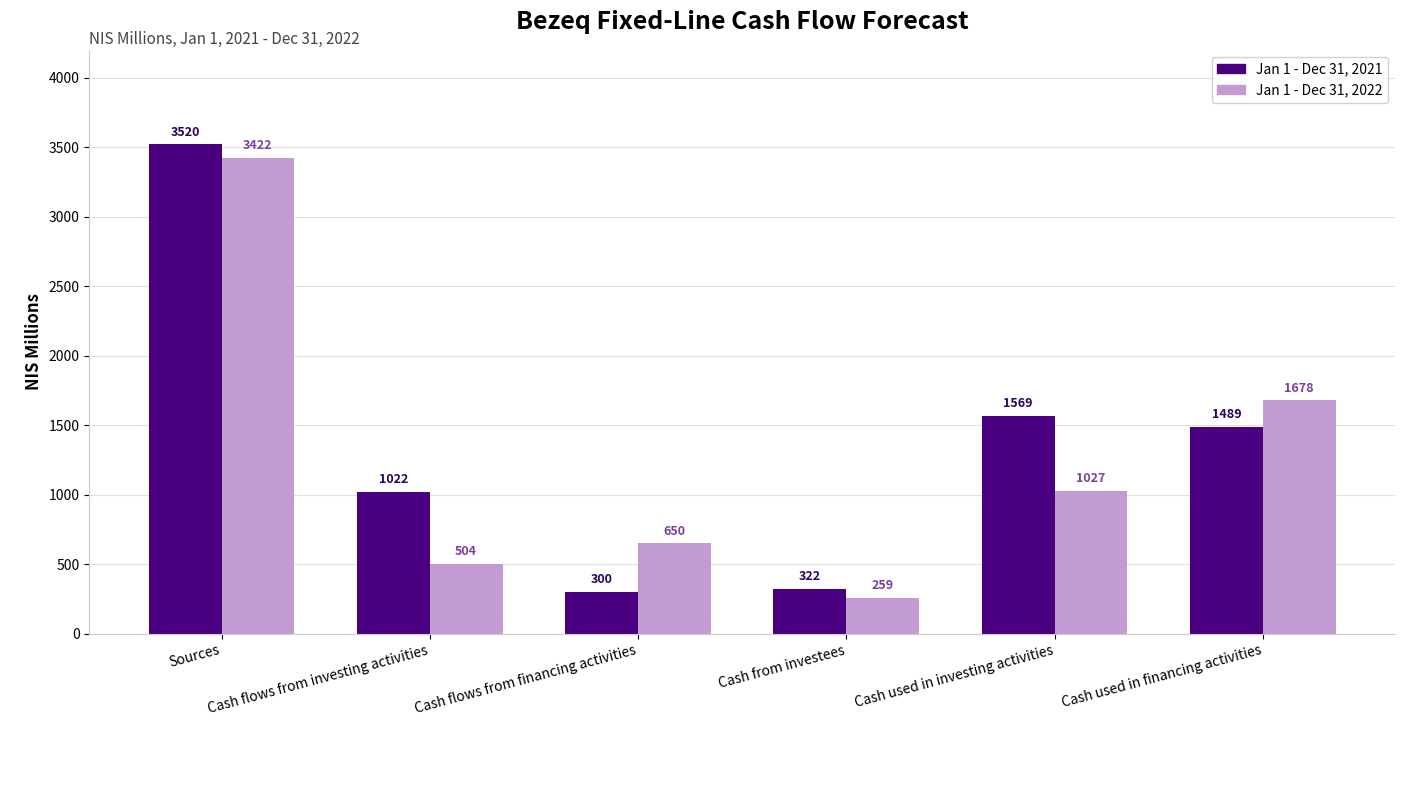

At which label does Jan 1 - Dec 31, 2022 reach its minimum?

Cash from investees